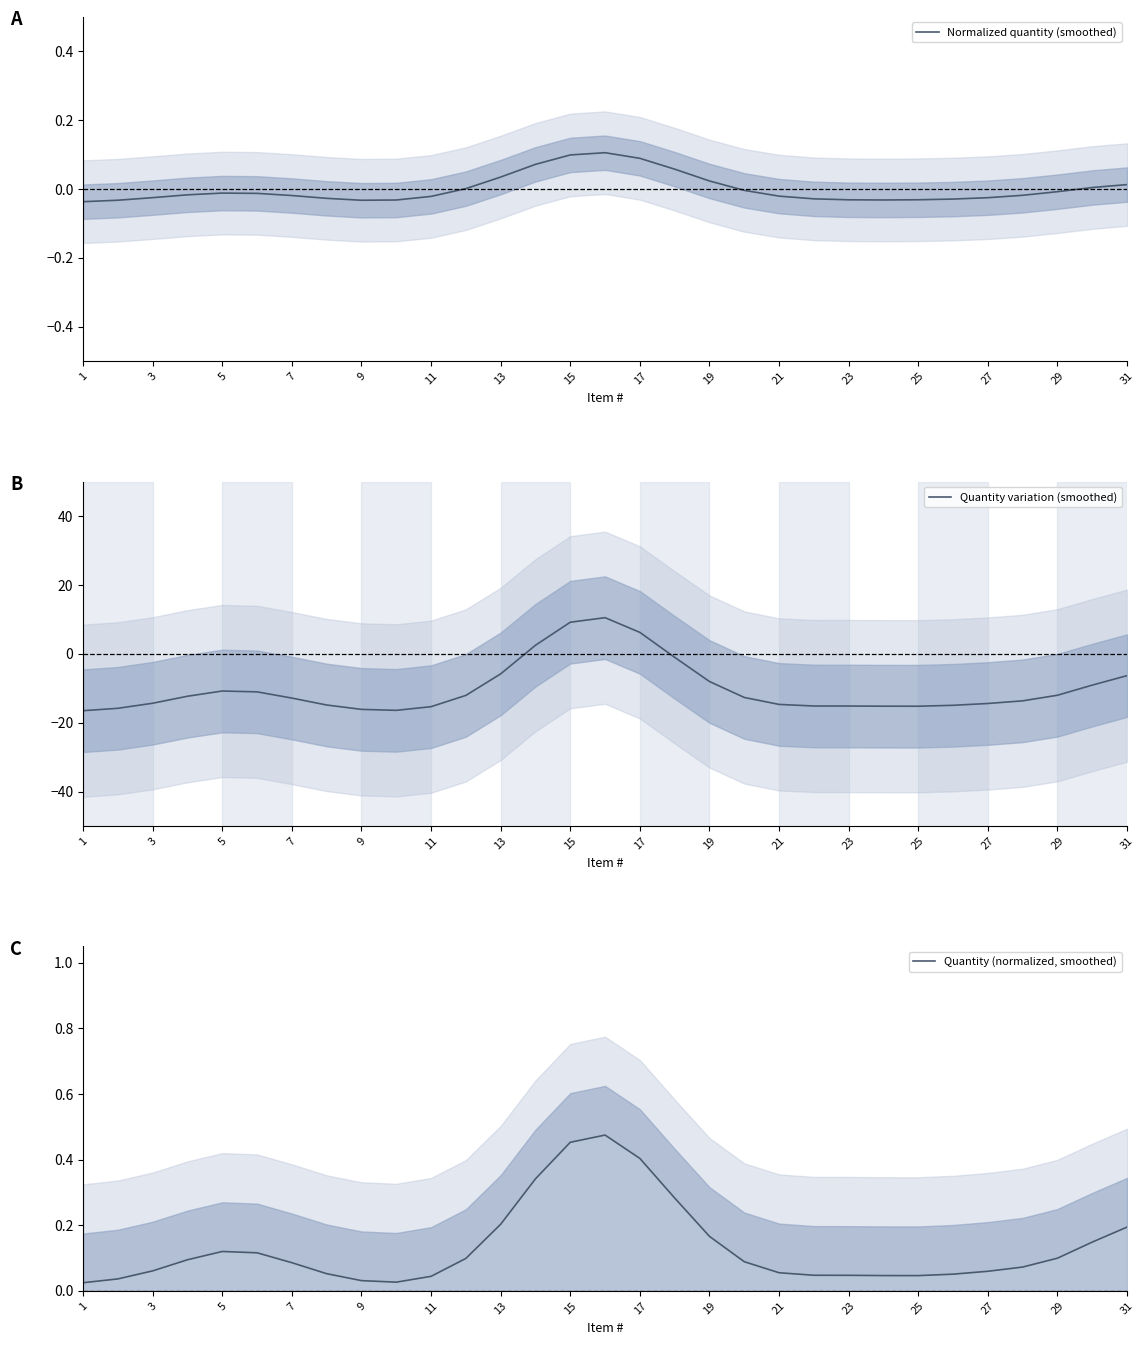

How many times do Quantity variation (smoothed) and Quantity (normalized, smoothed) cross each other?

2